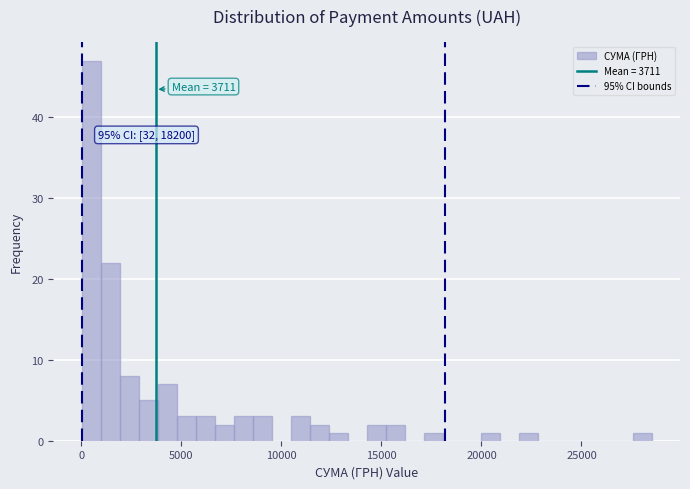

Read against the x-axis, roughly where is the centre of the tallest bar?

500